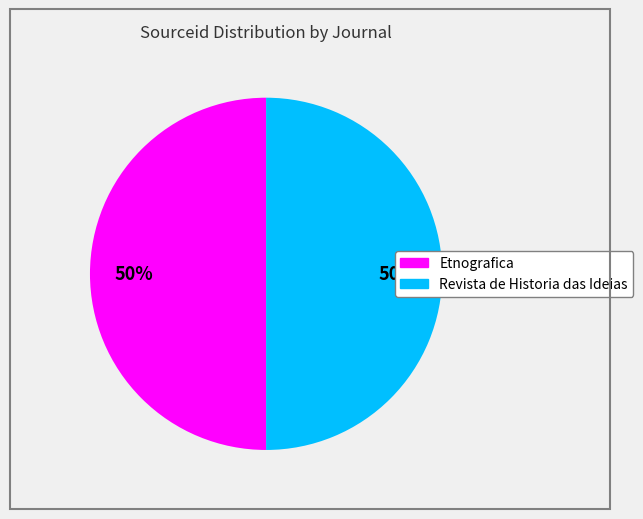

Combined, do Revista de Historia das Ideias and Etnografica account for over 50%?

Yes